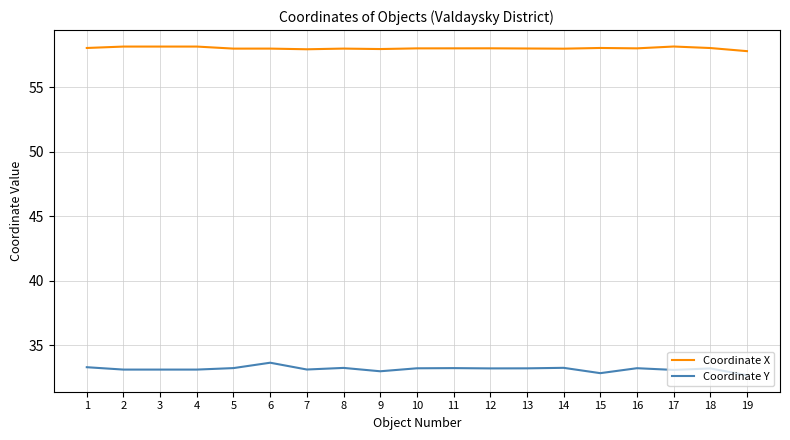

Which series has the widest spread of values?

Coordinate Y